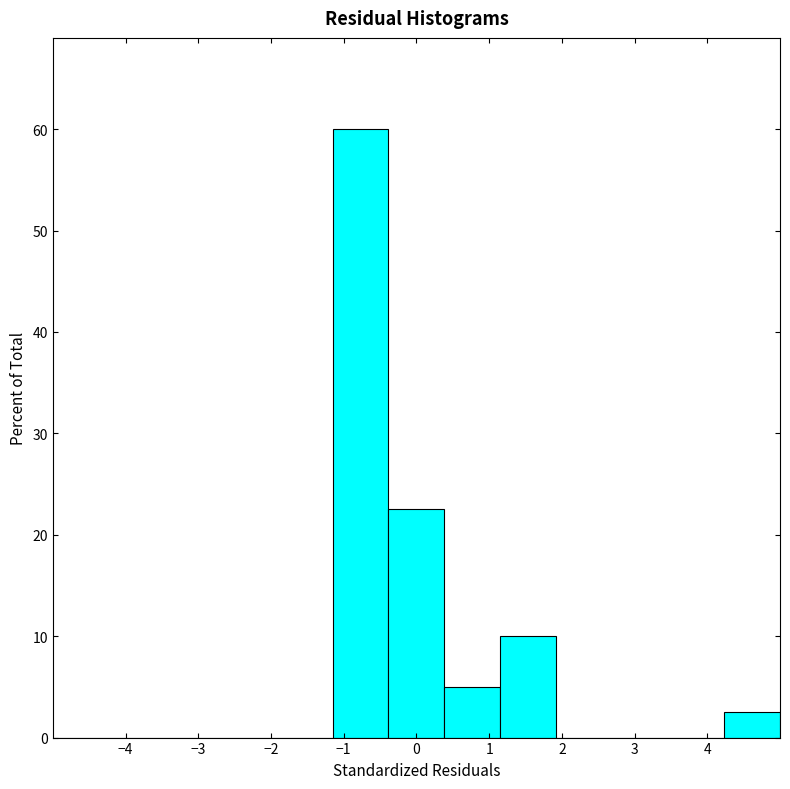

Reading left to right, transcribe this chart: for each bar, give the range it covers on the x-axis and its height. Neither the bar edges nor the heights are printed on the chart, so give them approximately, as read against the axes.

-5.0 to -4.2: 0
-4.2 to -3.5: 0
-3.5 to -2.7: 0
-2.7 to -1.9: 0
-1.9 to -1.2: 0
-1.2 to -0.4: 60
-0.4 to 0.4: 23
0.4 to 1.2: 5
1.2 to 1.9: 10
1.9 to 2.7: 0
2.7 to 3.5: 0
3.5 to 4.2: 0
4.2 to 5.0: 3